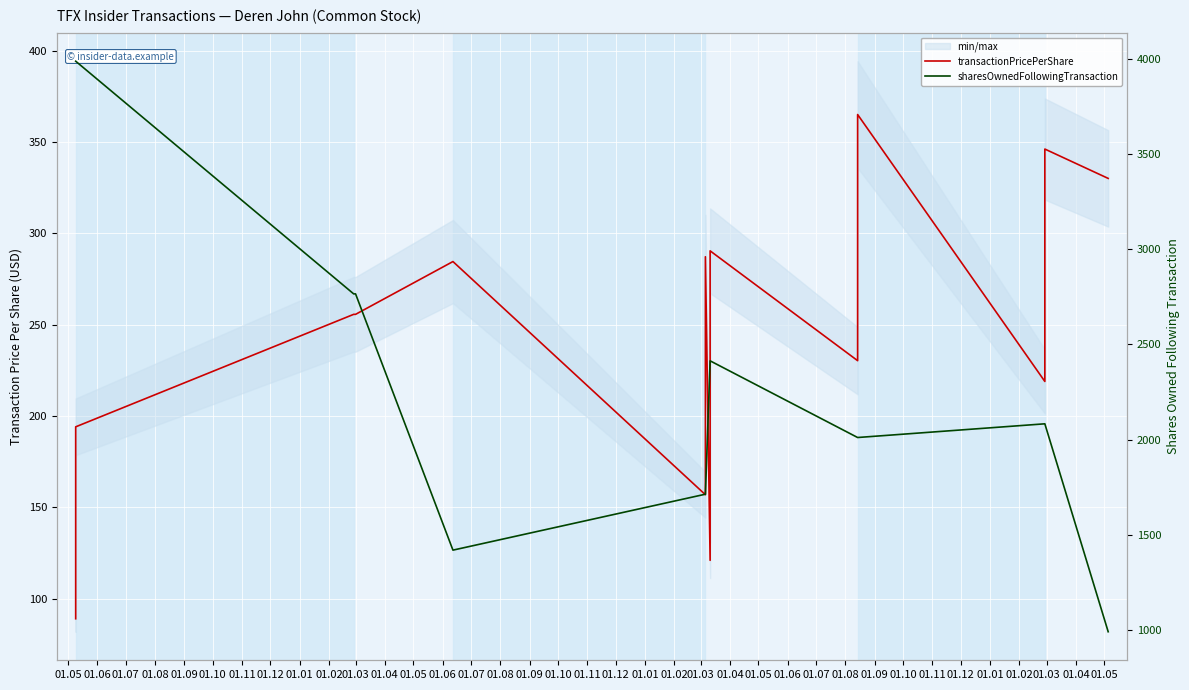

Between 01.08 and 01.03, which series saw the biggest shift?

sharesOwnedFollowingTransaction